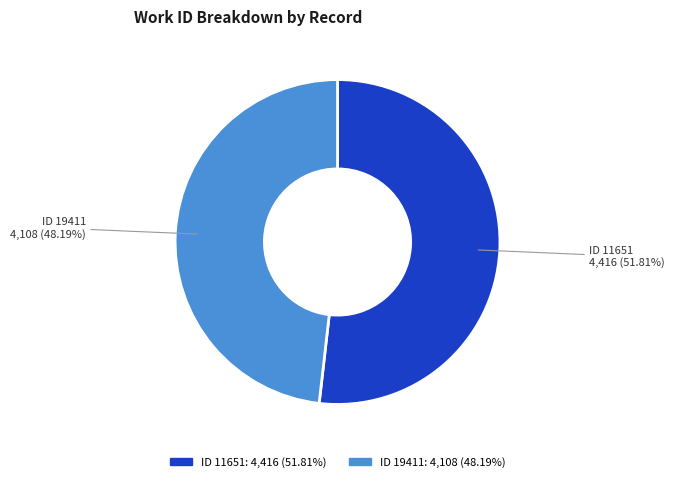

Is there any slice that represents more than half of the pie?

Yes